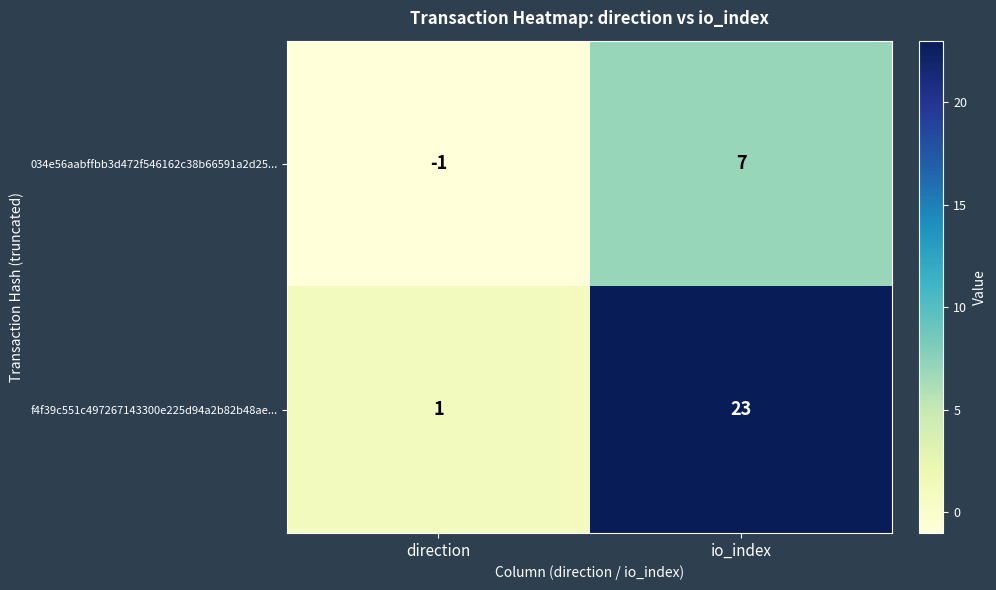

How many series are shown in this chart?

2